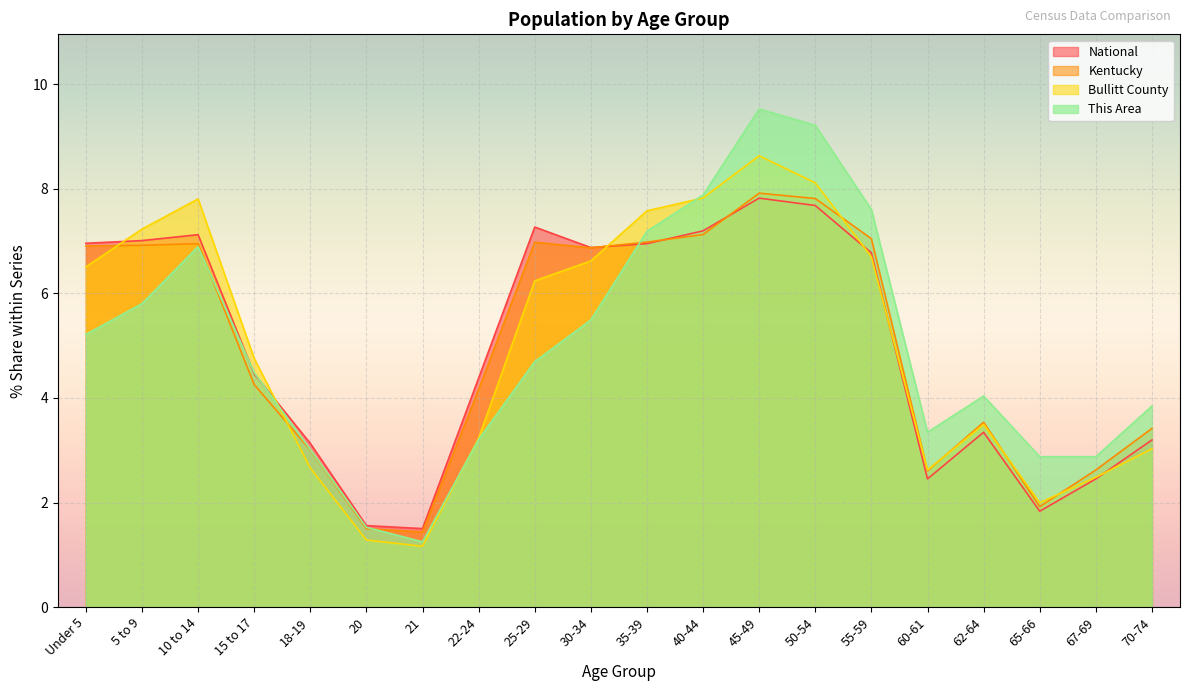

Where is the first local minimum for This Area?

21